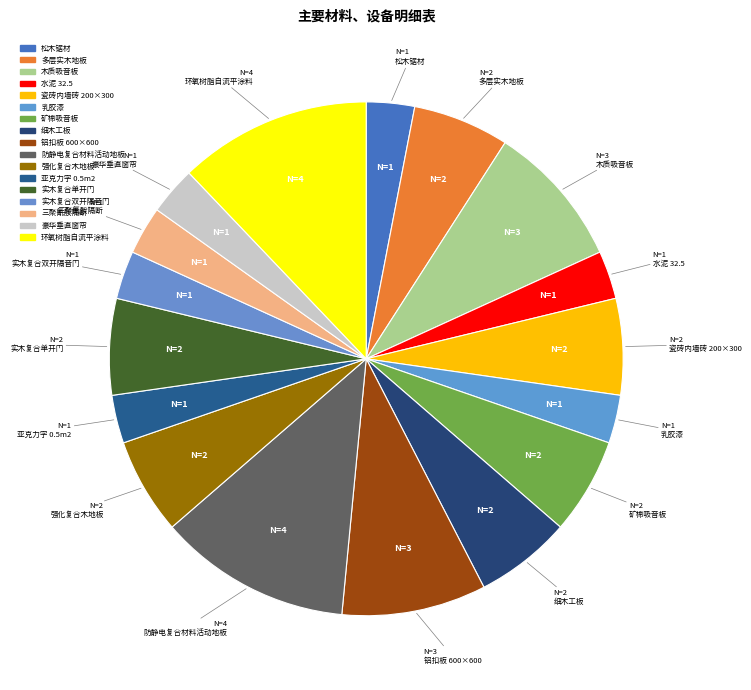

What is the change in value from 细木工板 to 实木复合双开隔音门?

-1